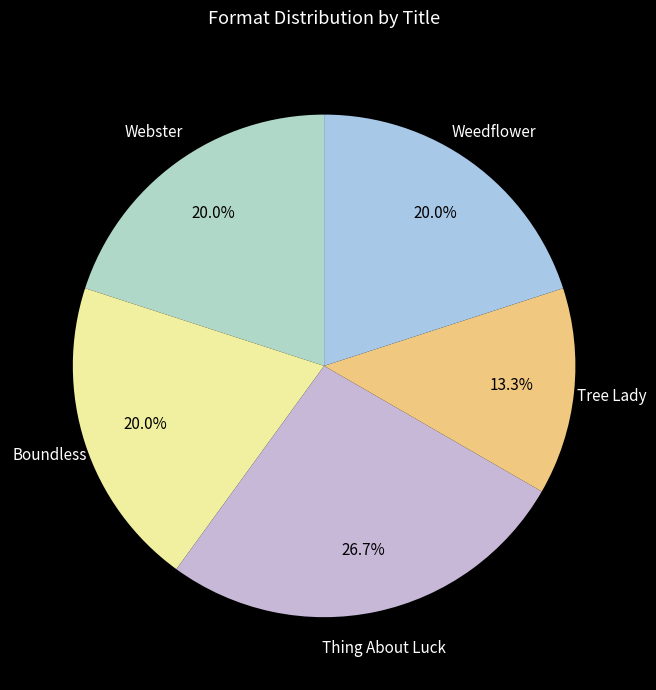

To the nearest percent, what portion does Tree Lady represent?

13%